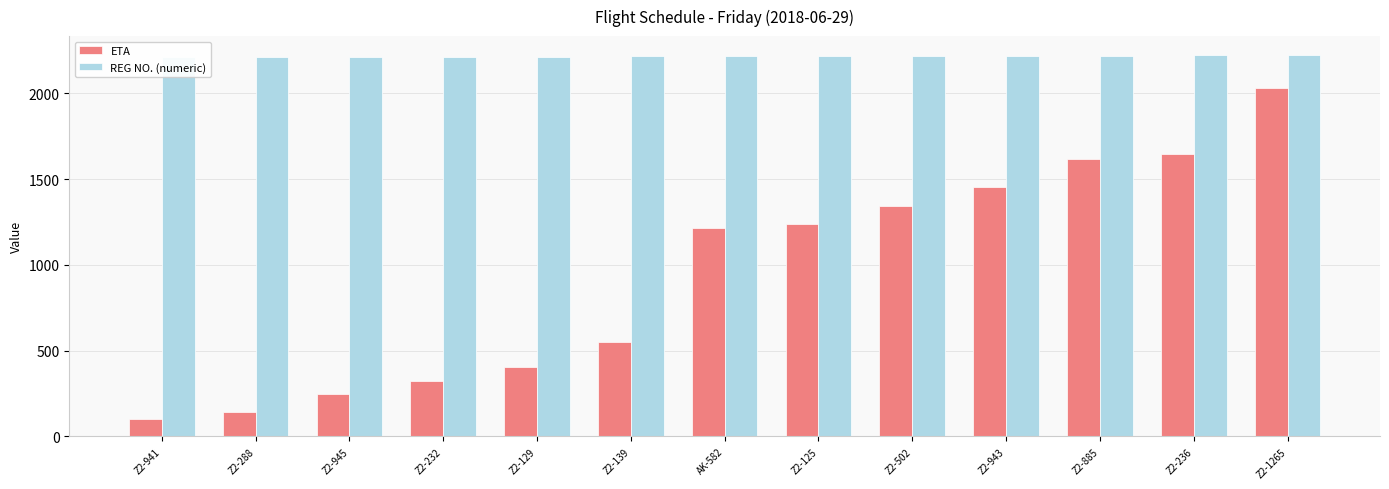

How many bars are there in total?

26